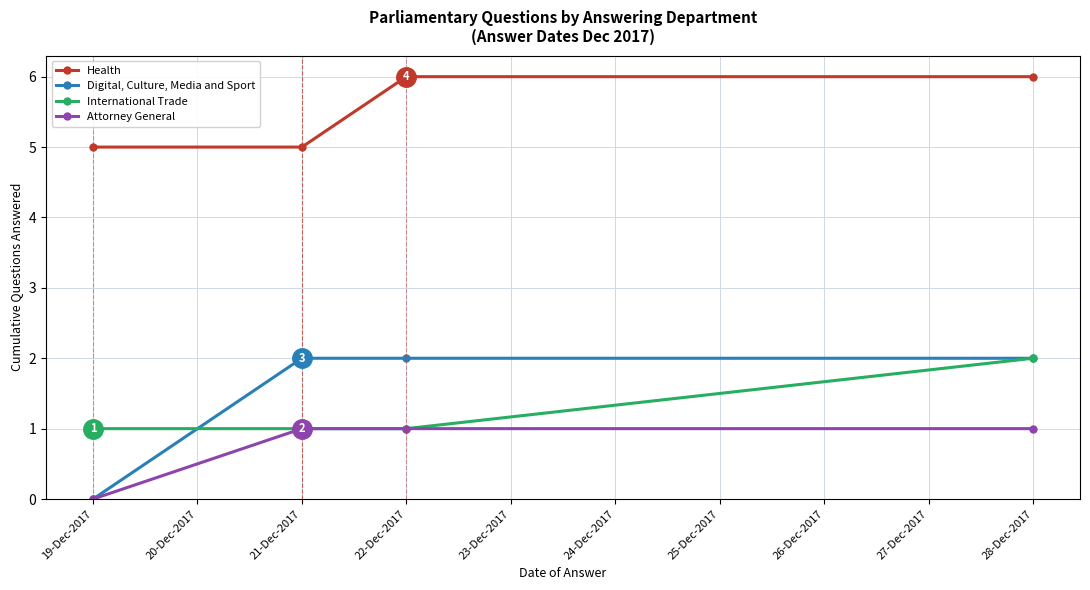

True or false: Digital, Culture, Media and Sport and Health cross at least once.

False